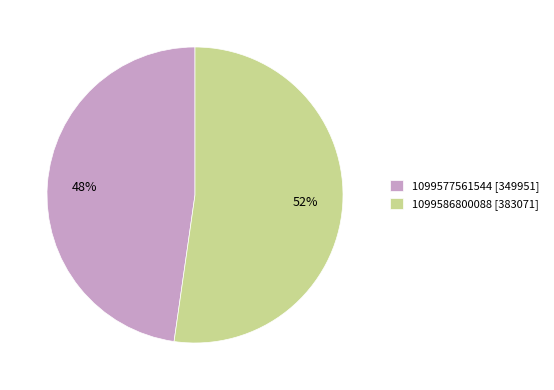

To the nearest percent, what is the combined percentage of 1099586800088 [383071] and 1099577561544 [349951]?

100%